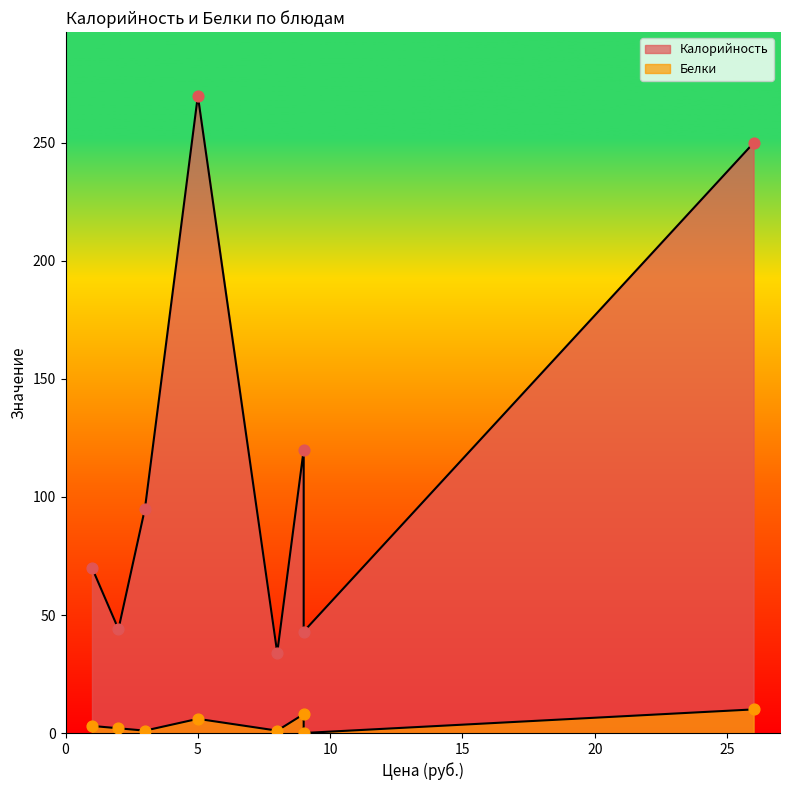

Which series has the largest total across all categories?

Калорийность